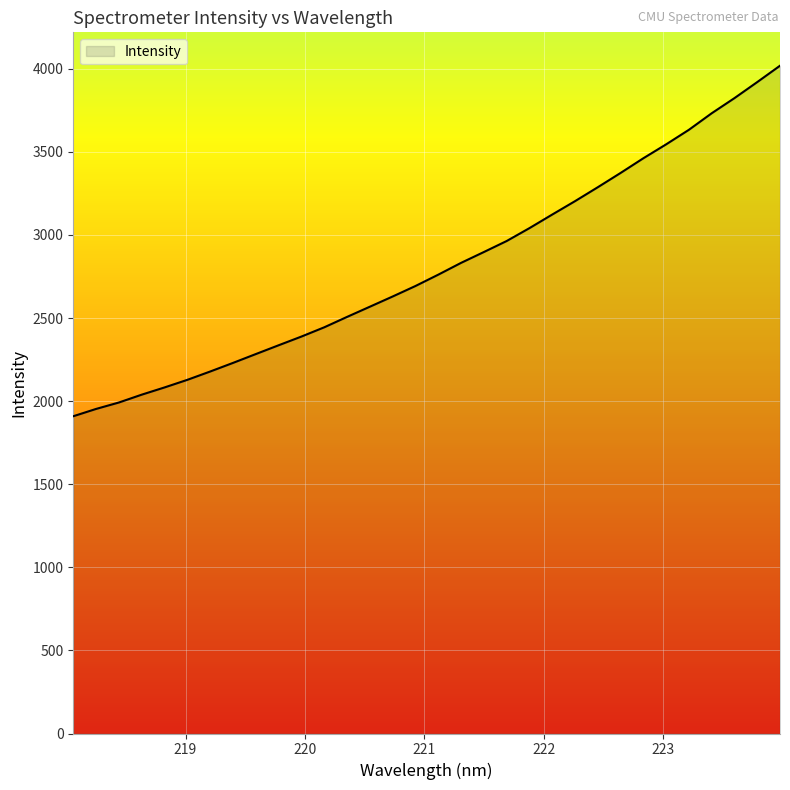

What is the difference between the maximum and minimum values?

2109.0